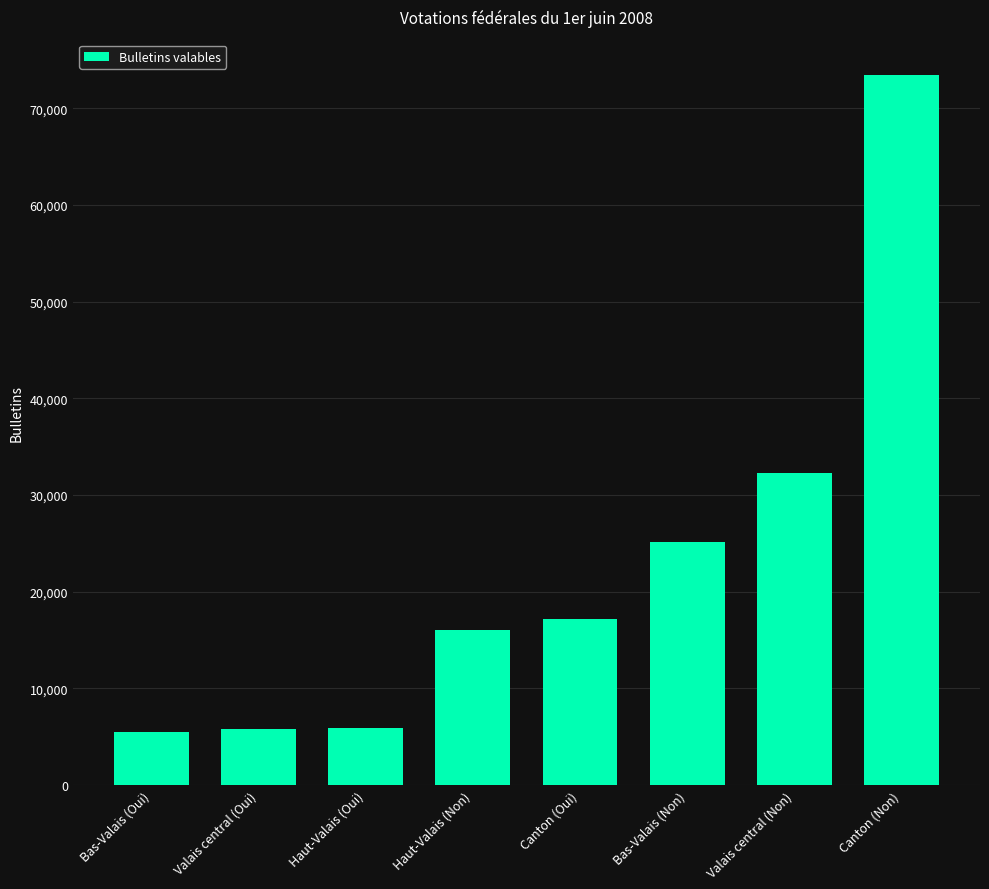

Where is the data nearest to the value 39437?

Valais central (Non)